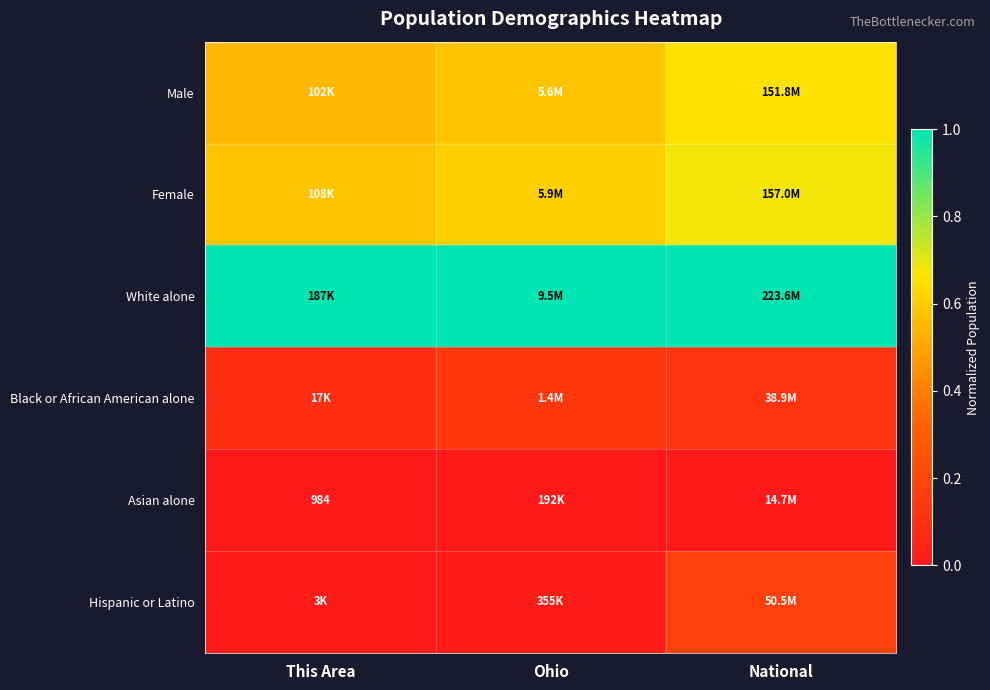

Between This Area and Ohio, which is larger?

Ohio